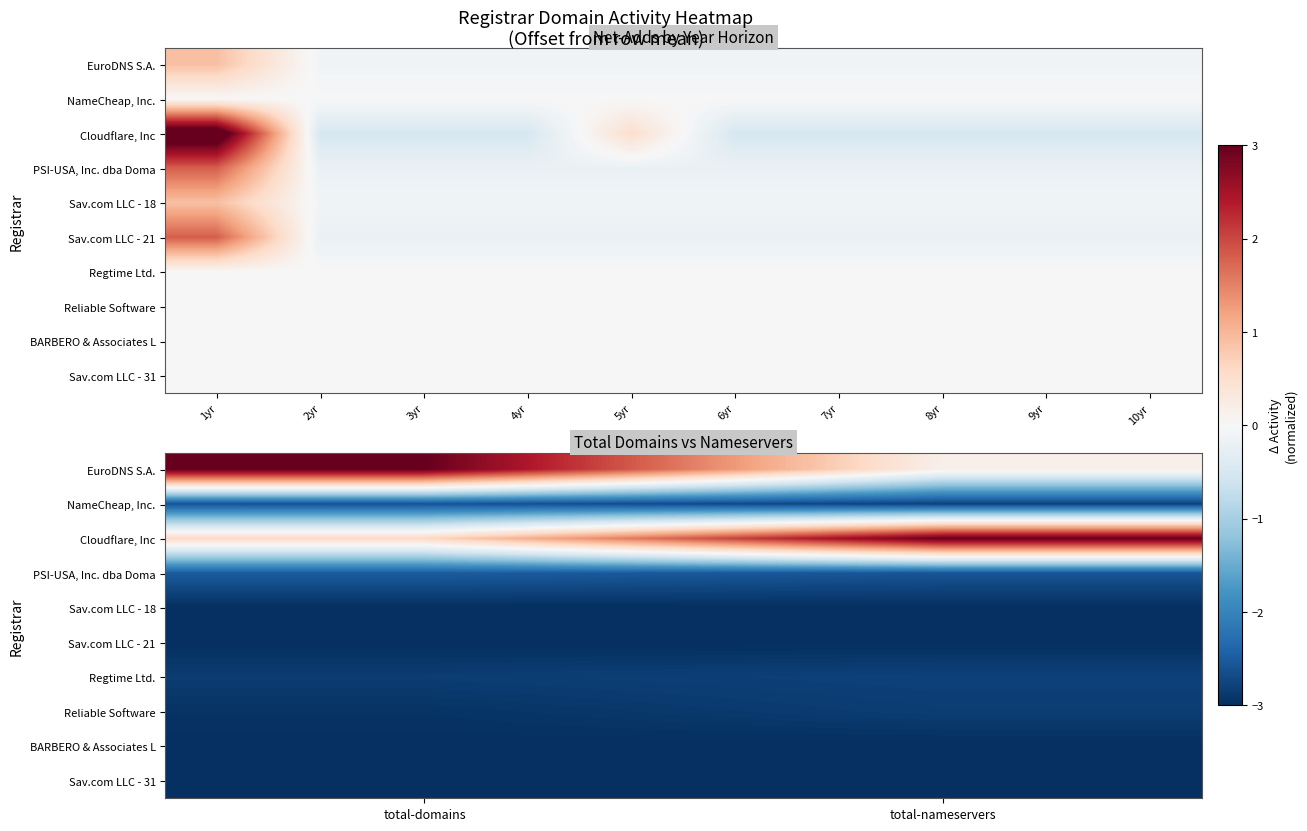

At how many categories does at least one series exceed 0?

2